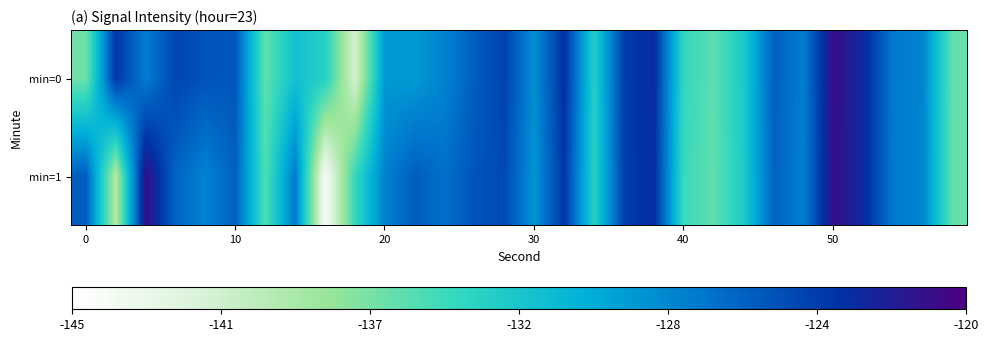

How many distinct data groups are displayed?

2